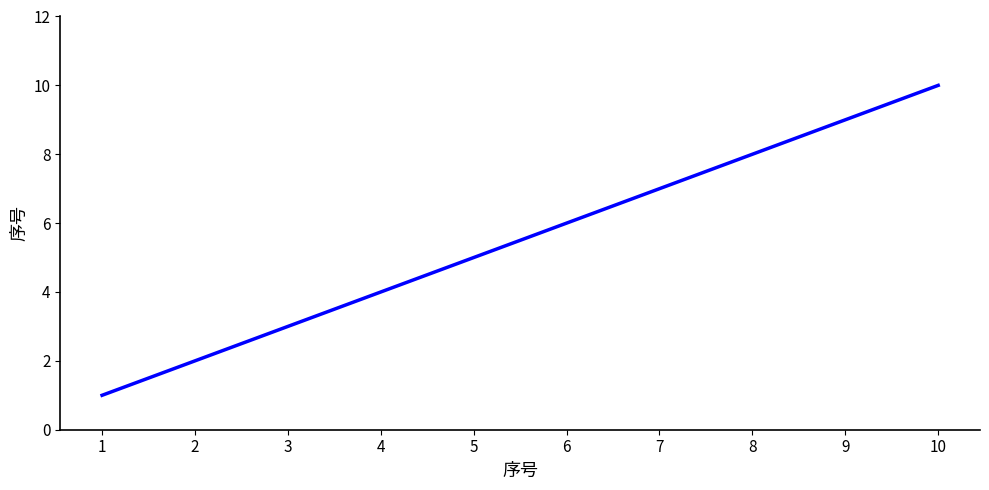

Which label corresponds to the largest value in the chart?

10